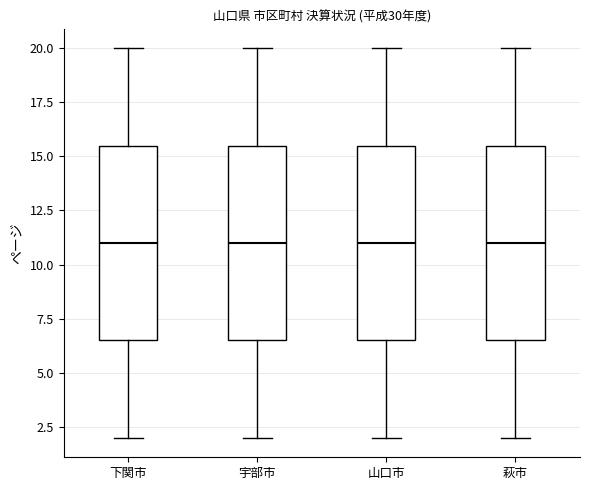

Where does the lower whisker of the box for 萩市 end on the y-axis? The values are not printed on the chart, so give them approximately, as read against the axis.

2.0